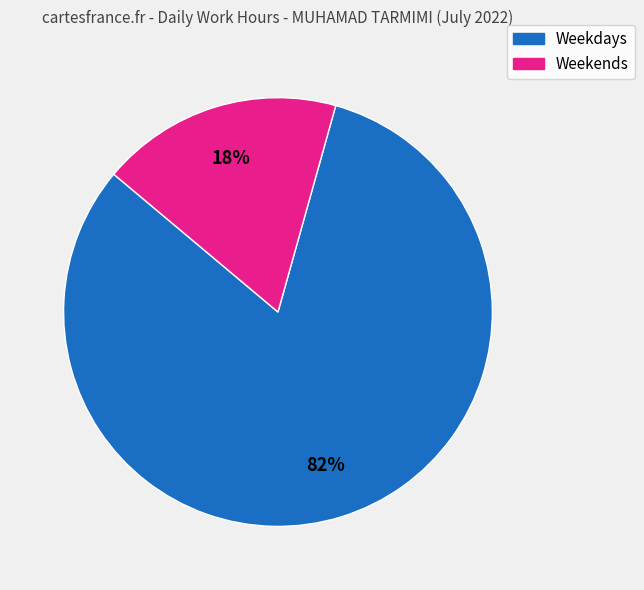

To the nearest percent, what is the average slice percentage?

50%